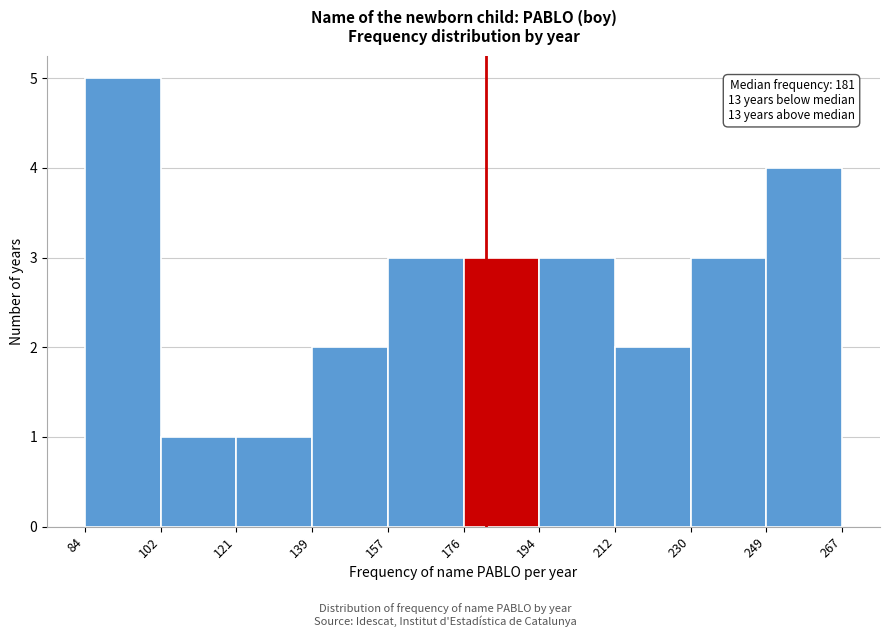

Over which range of the x-axis is the bar tallest?

84 to 102